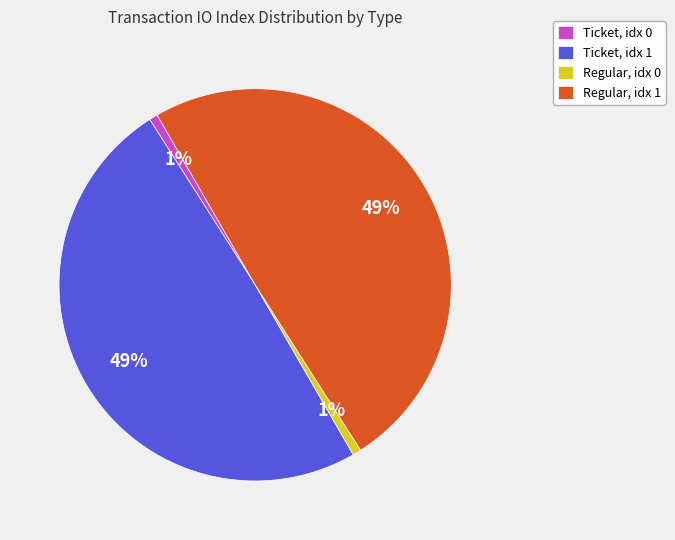

Does Regular, idx 0 account for over 50% of the chart?

No